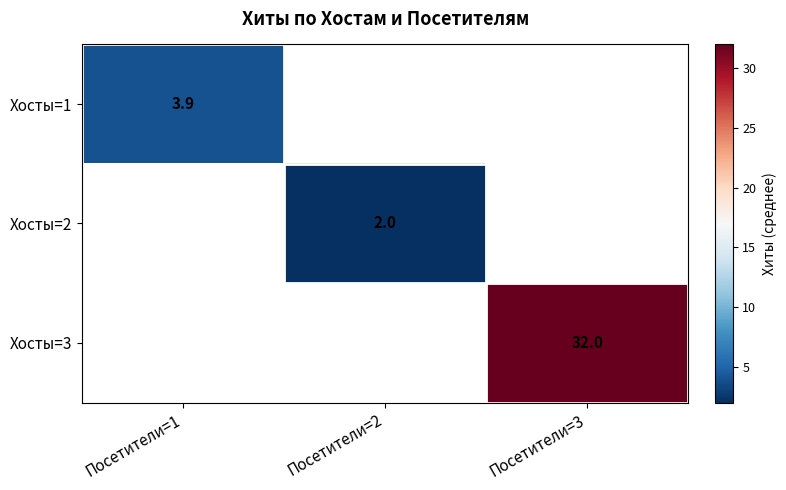

True or false: Хосты=3 has a value of 10.8 at Посетители=3.

False